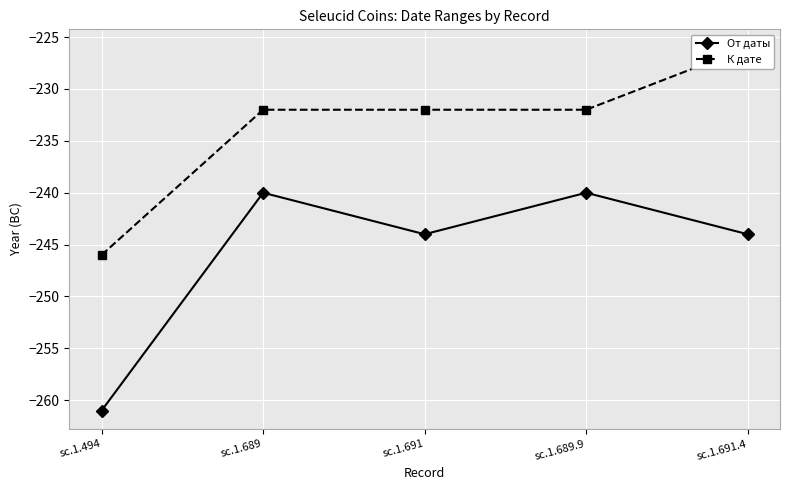

How many lines are shown in the chart?

2